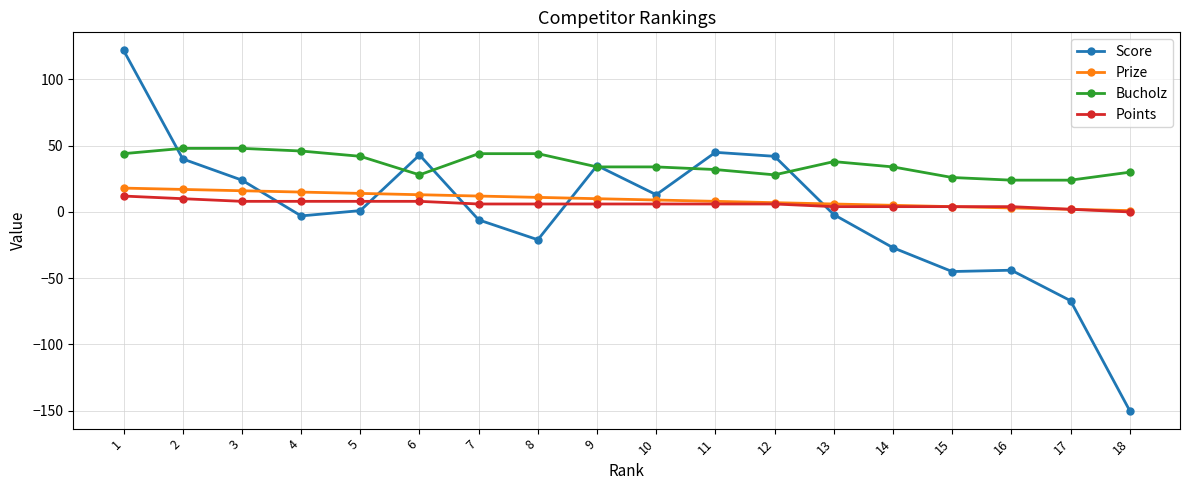

True or false: Prize and Bucholz intersect in this chart.

False